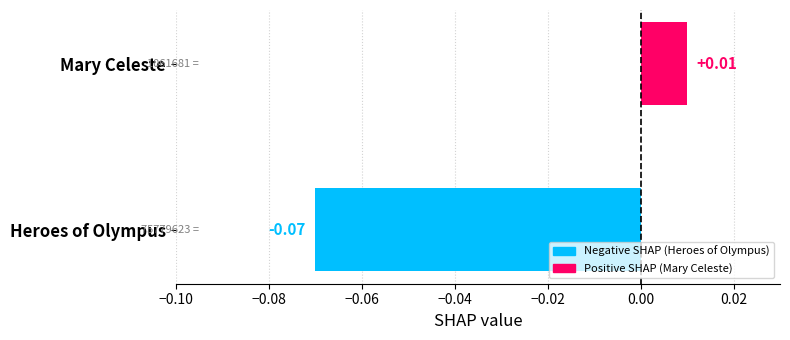

Between Mary Celeste and Heroes of Olympus, which is larger?

Mary Celeste